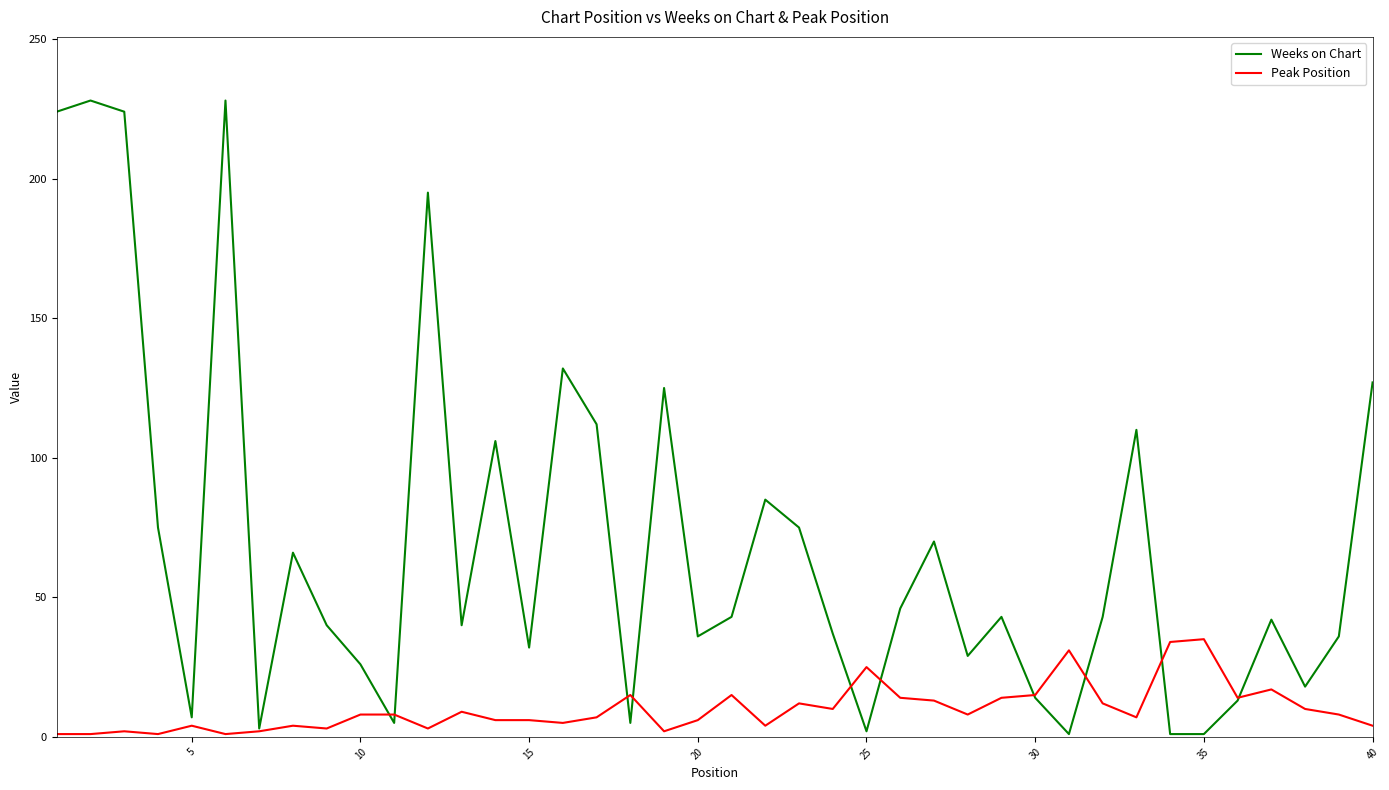

Which series has the largest total across all categories?

Weeks on Chart